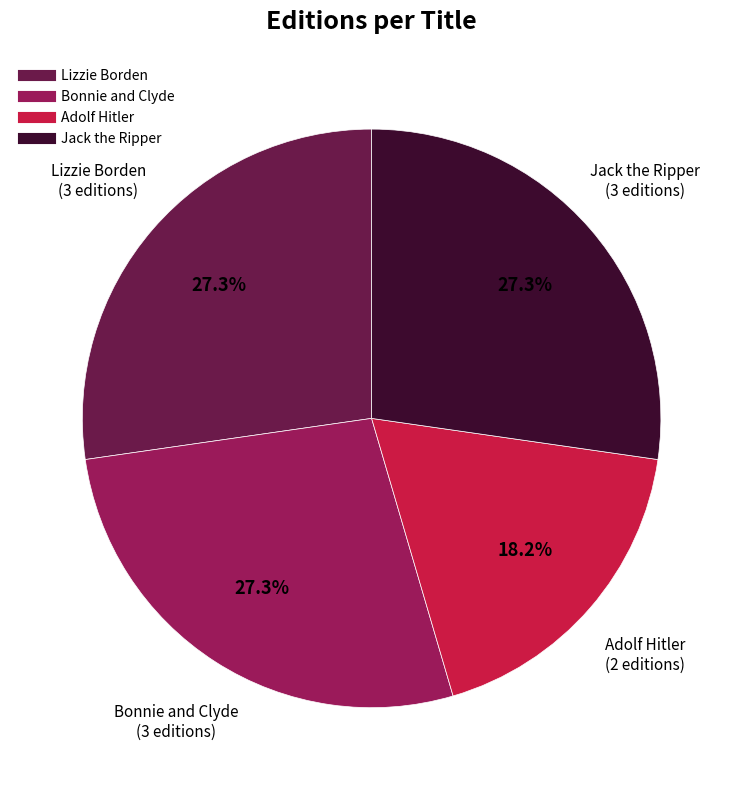

Does any single category account for the majority?

No